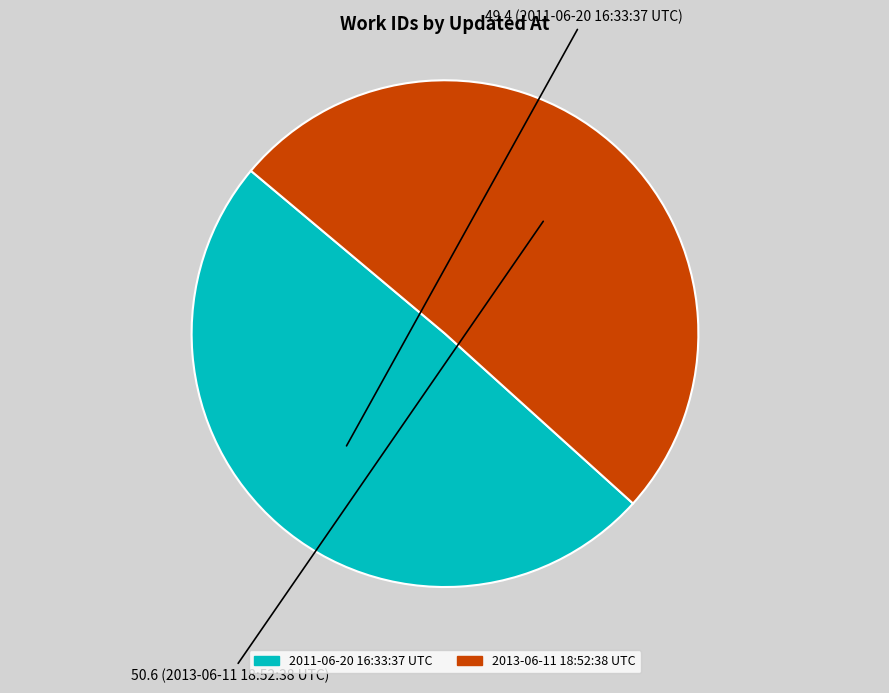

Between 2011-06-20 16:33:37 UTC and 2013-06-11 18:52:38 UTC, which is larger?

2013-06-11 18:52:38 UTC